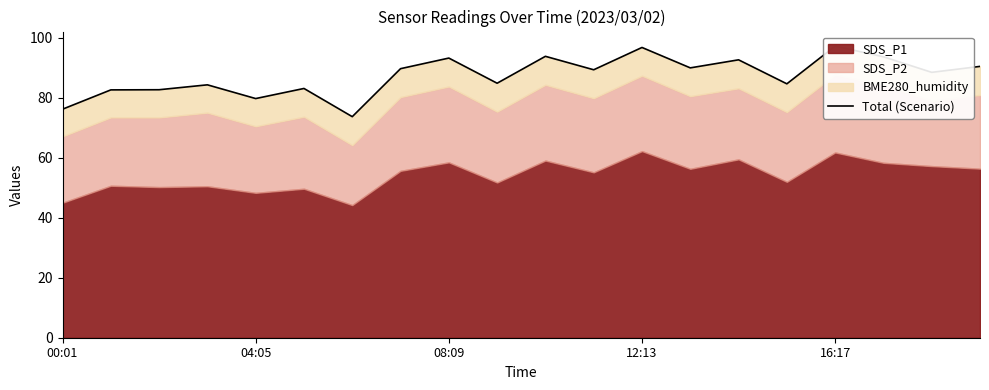

What is the sum of the values at 9 and 13?

174.9